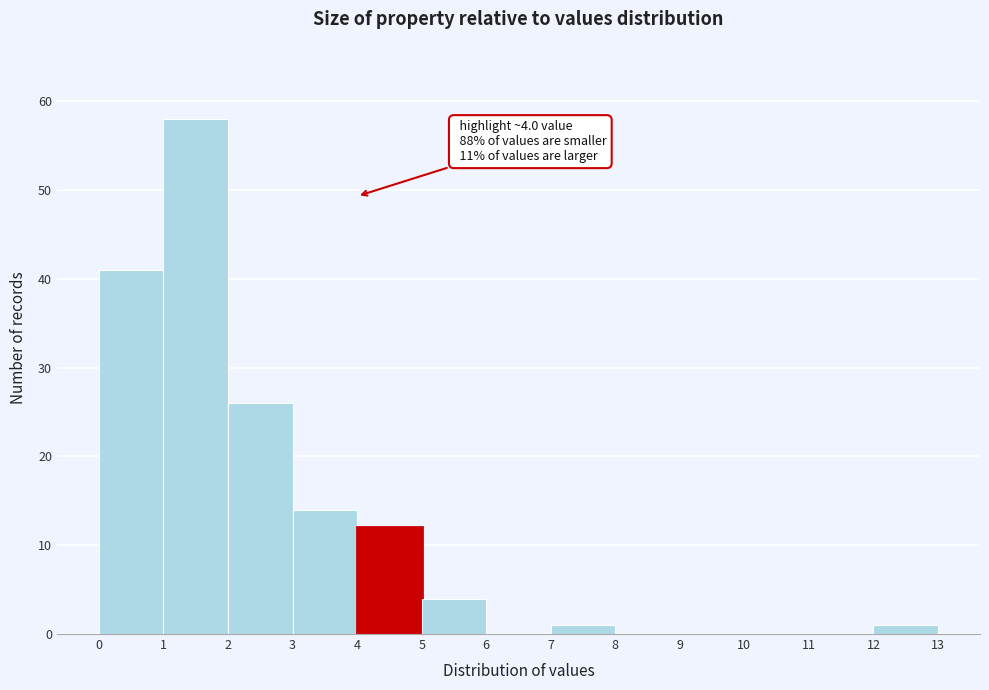

Over which range of the x-axis is the bar tallest?

1 to 2